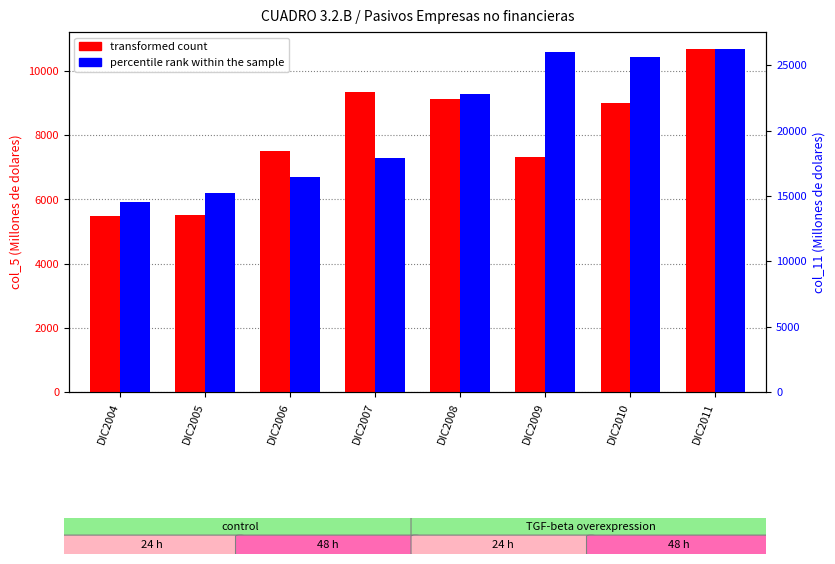

Reading left to right, extract all data points from this chart.

transformed count: DIC2004=5493.1	DIC2005=5501.5	DIC2006=7502.4	DIC2007=9350.3	DIC2008=9120.1	DIC2009=7328.6	DIC2010=9011.5	DIC2011=10683.4
percentile rank within the sample: DIC2004=14532.4	DIC2005=15189.6	DIC2006=16475.9	DIC2007=17908.8	DIC2008=22834.0	DIC2009=26035.6	DIC2010=25654.7	DIC2011=26234.4